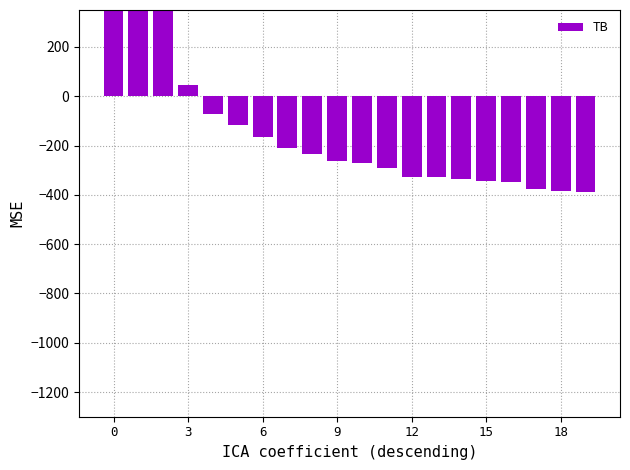

At which category does the chart reach its minimum across all series?

19